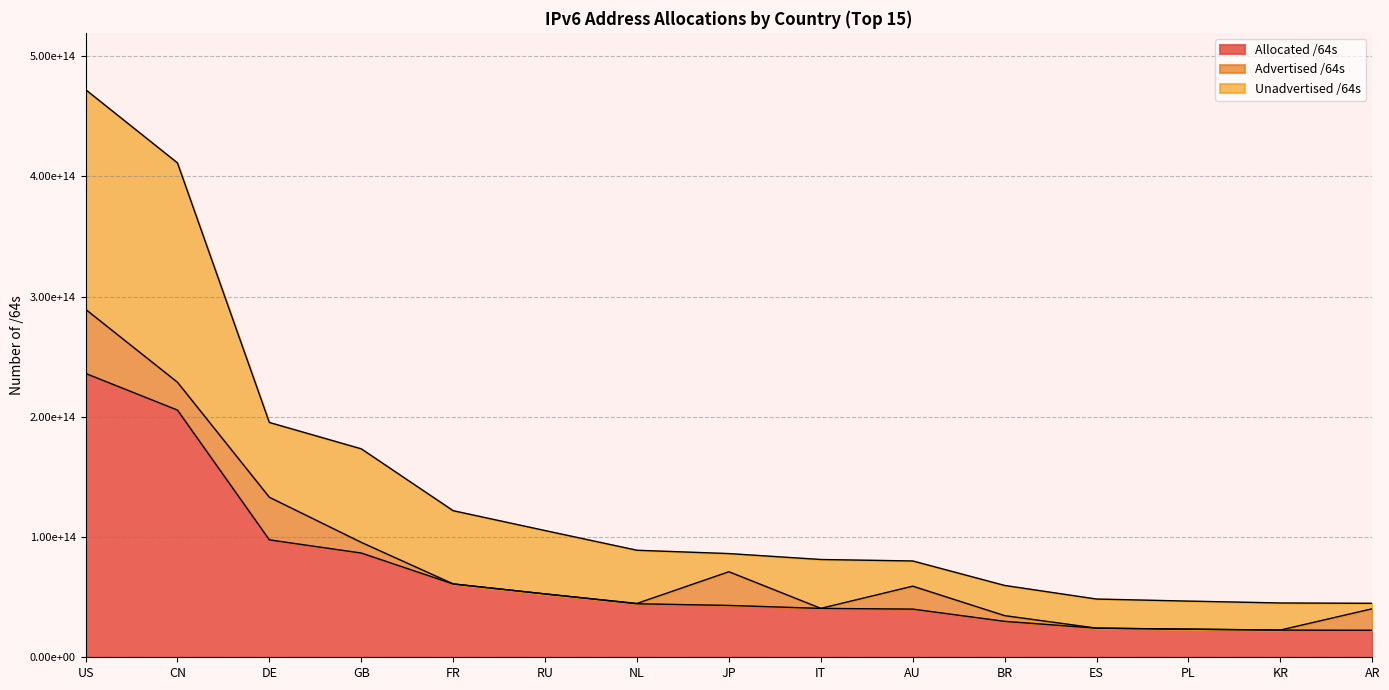

Between which two adjacent categories do Unadvertised /64s and Advertised /64s first intersect?

NL and JP